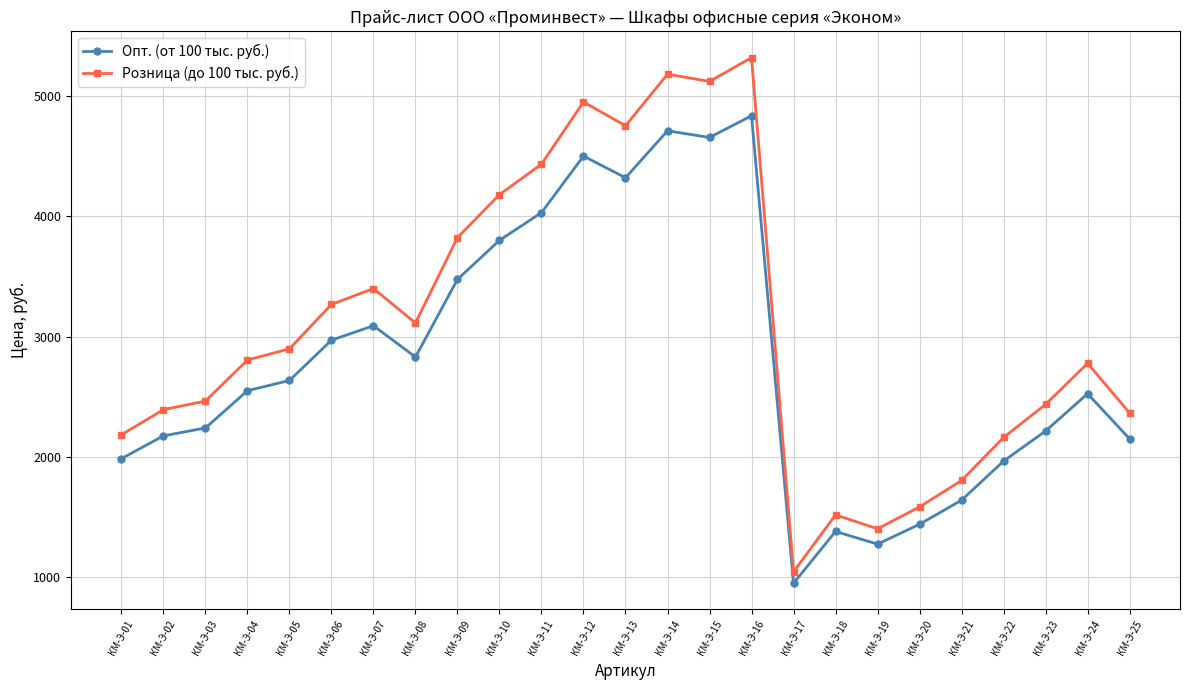

Which series changed the most between КМ-Э-06 and КМ-Э-16?

Розница (до 100 тыс. руб.)